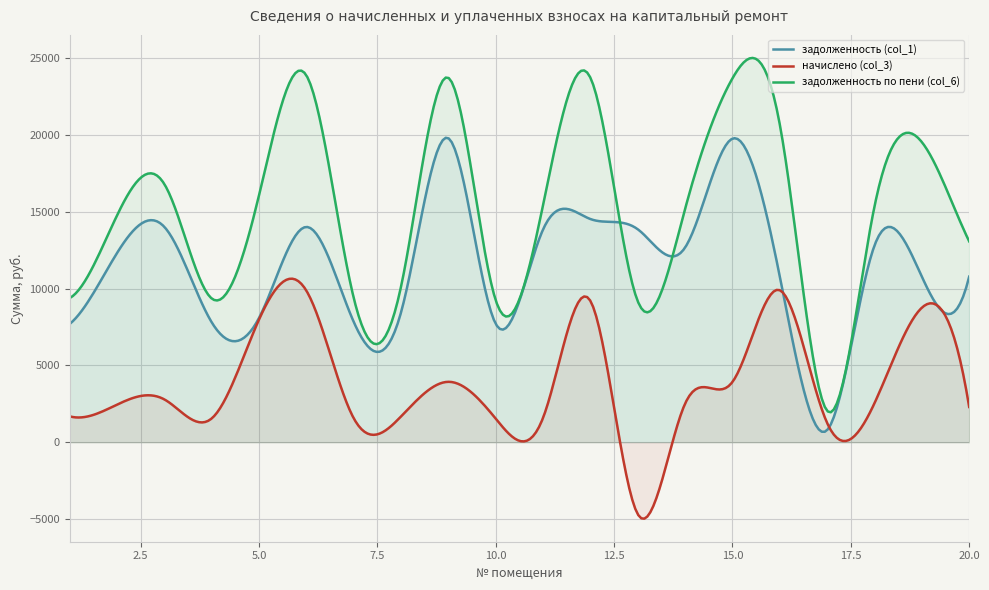

Between which two adjacent categories do задолженность по пени (col_6) and задолженность (col_1) first intersect?

12 and 13